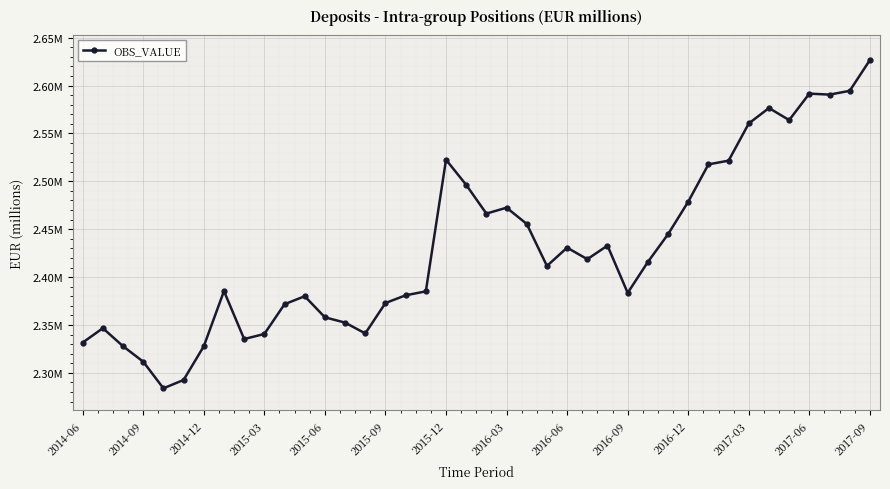

Does the chart have visible grid lines?

Yes